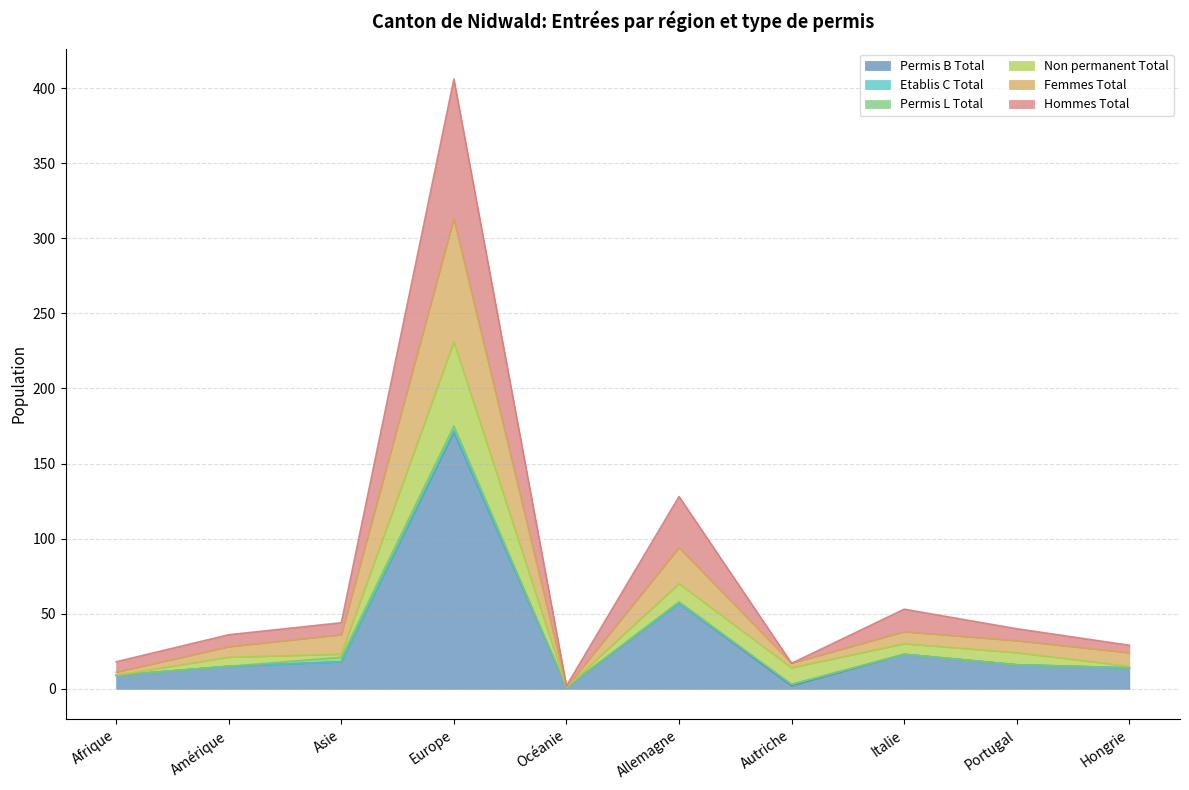

At which category is the sum across all series the highest?

Europe